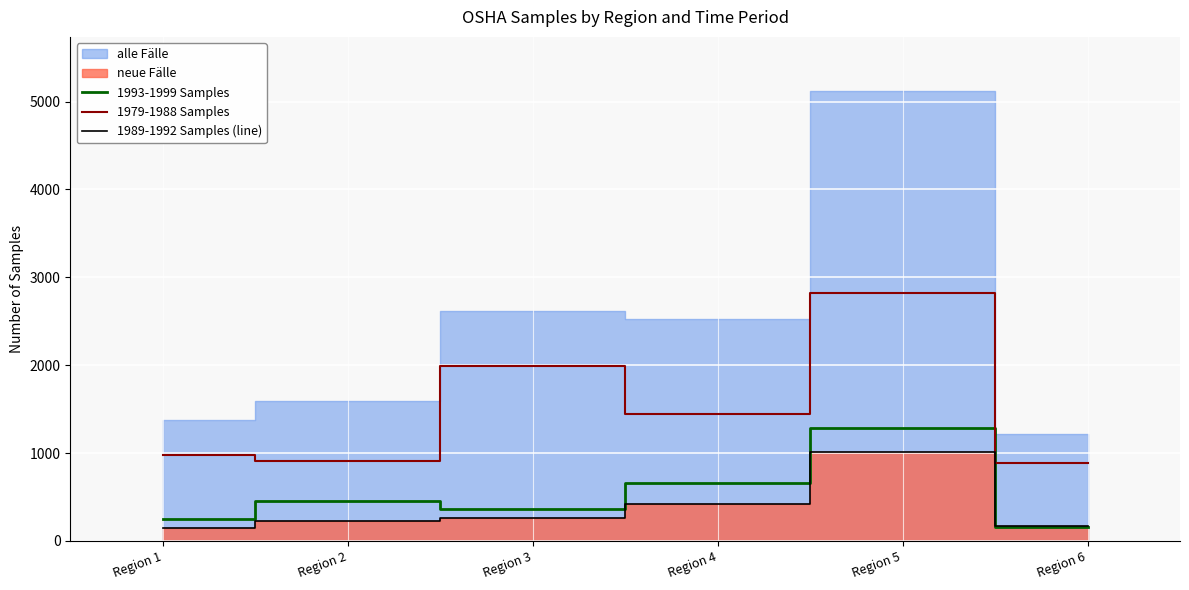

What is the sum of all 1979-1988 Samples values?

9033